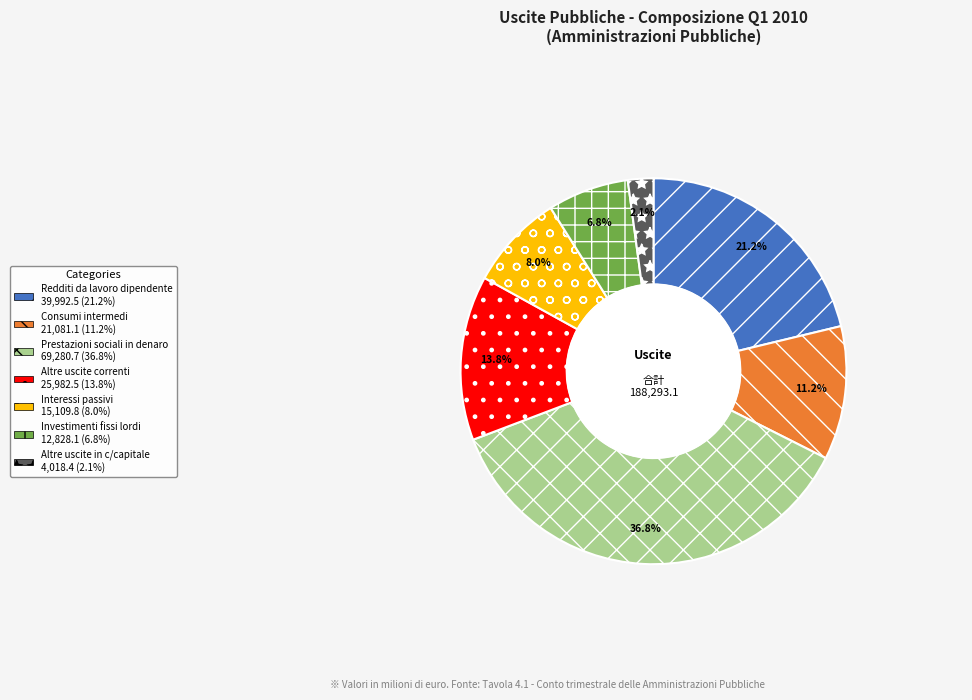

To the nearest percent, what is the combined percentage of Prestazioni sociali in denaro and Consumi intermedi?

48%